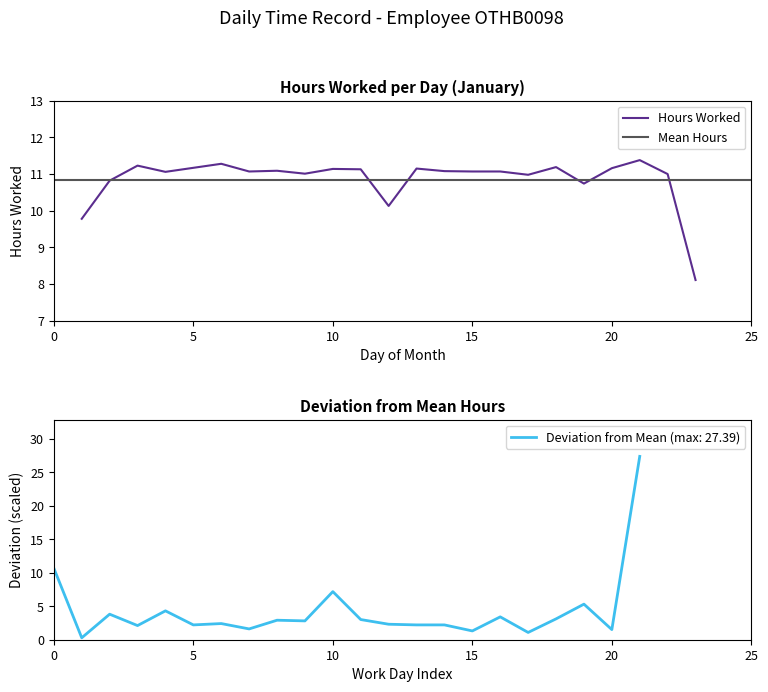

Approximately how many times larger is the value at 19 compared to 3?

1.0